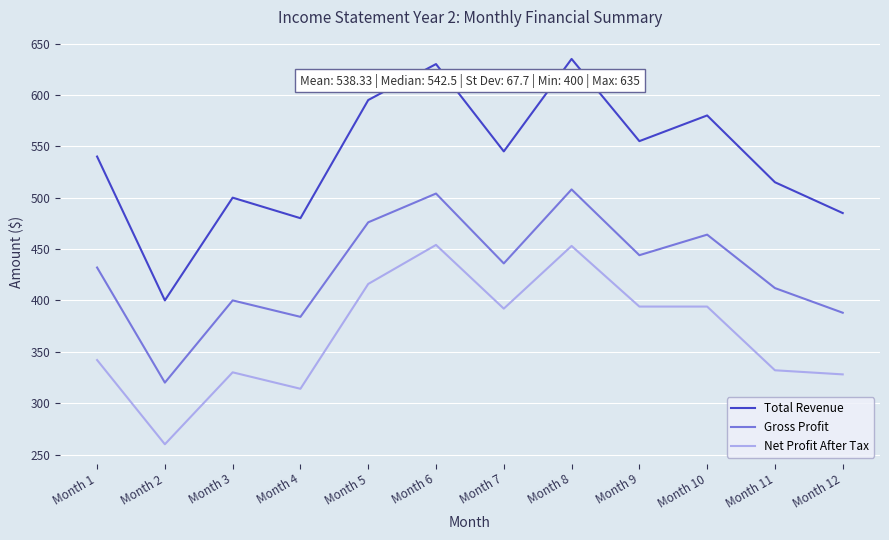

Count the number of data series in this chart.

3